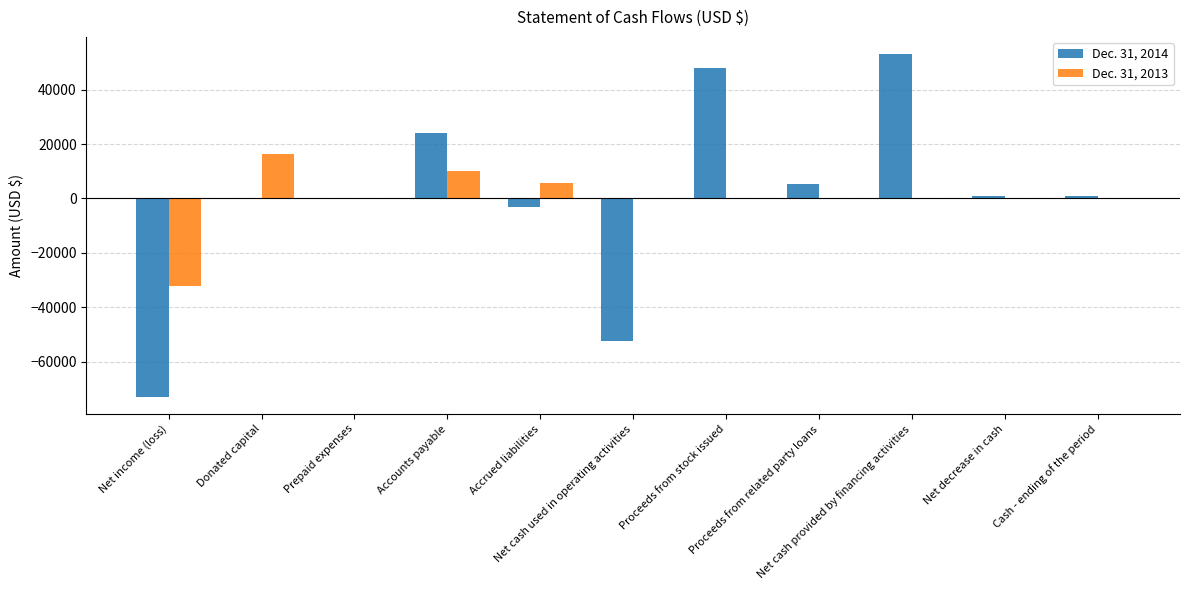

Count the number of data series in this chart.

2